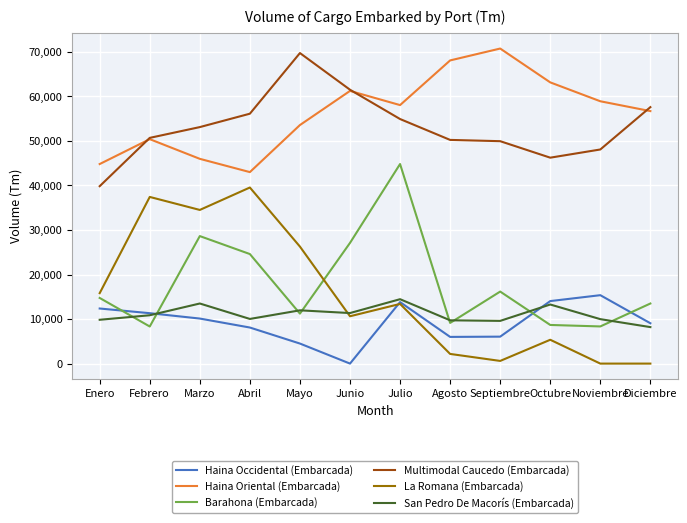

Rank the series by their maximum value, from highest to lowest.

Haina Oriental (Embarcada), Multimodal Caucedo (Embarcada), Barahona (Embarcada), La Romana (Embarcada), Haina Occidental (Embarcada), San Pedro De Macorís (Embarcada)